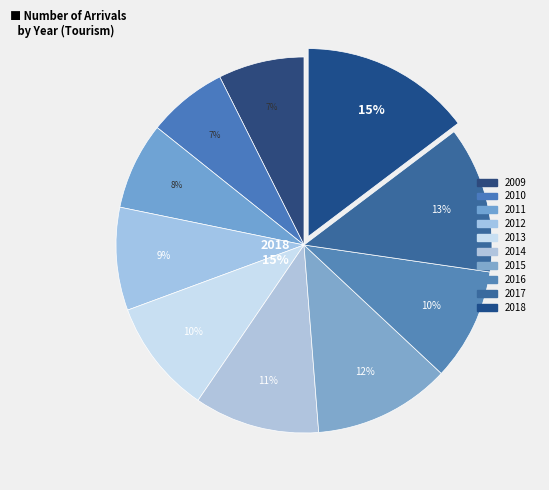

True or false: 2009 accounts for 13% of the total.

False